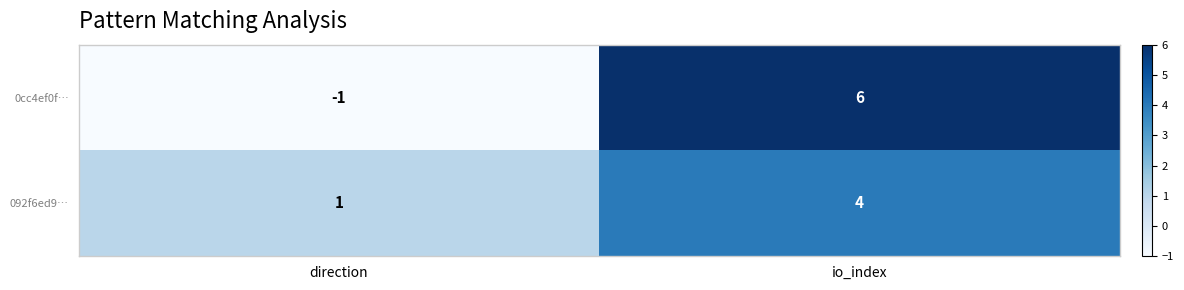

What is the sum of all 0cc4ef0f… values?

5